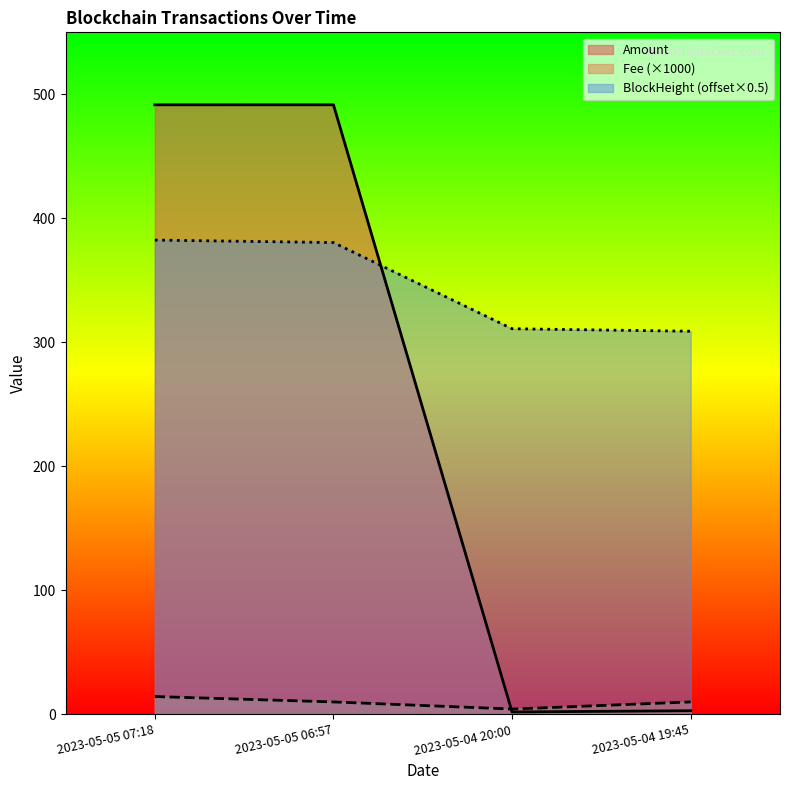

At which label is Amount closest to 246?

2023-05-04 19:45